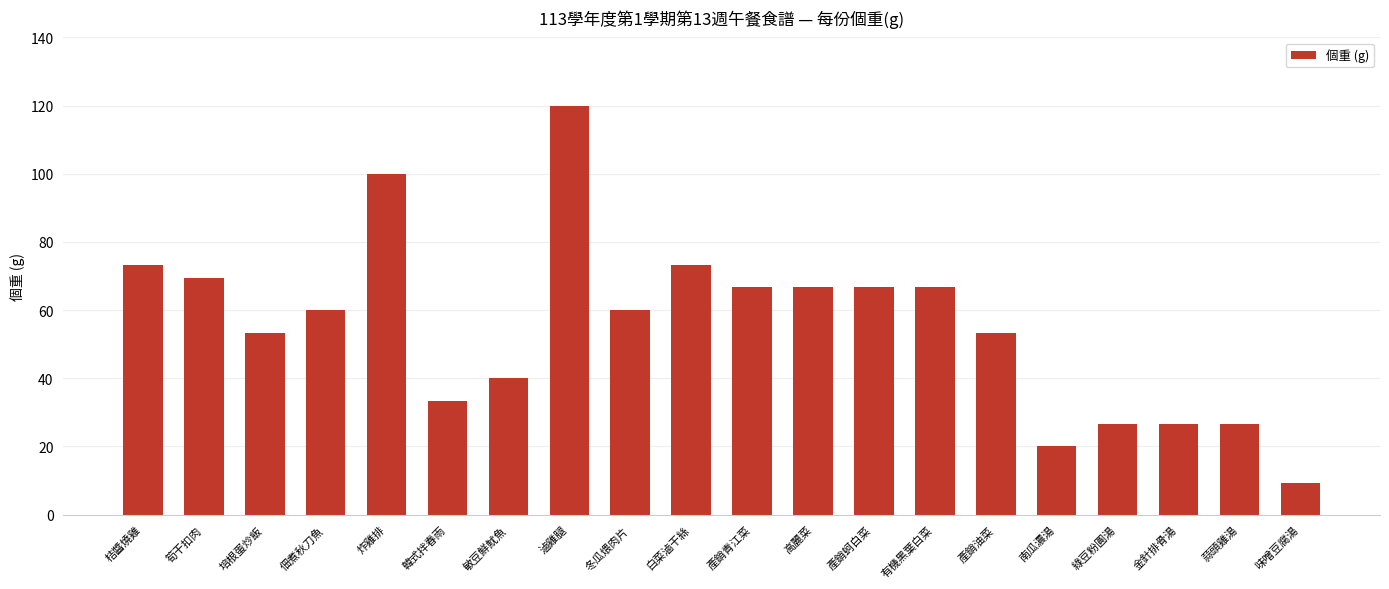

Which has a higher value, 產銷青江菜 or 滷雞腿?

滷雞腿